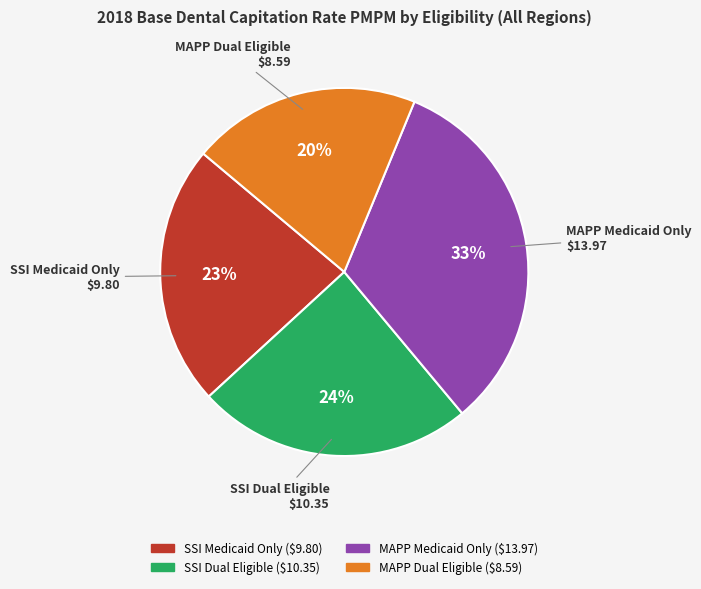

Do MAPP Dual Eligible and MAPP Medicaid Only together represent more than half of the pie?

Yes